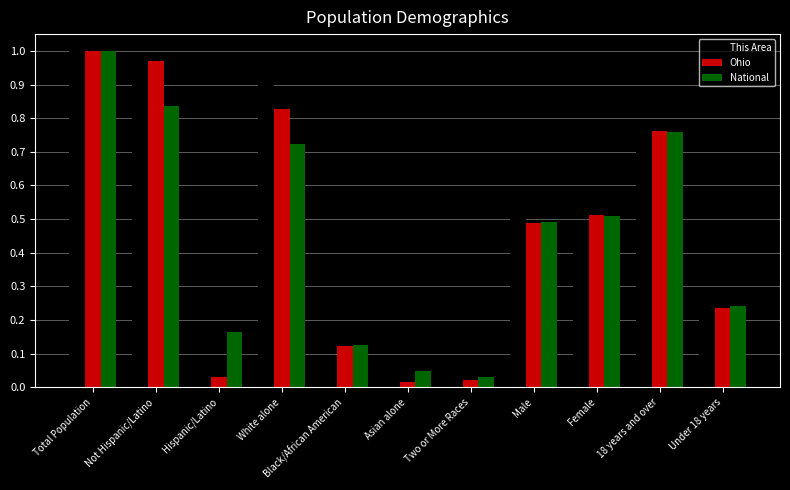

Between Two or More Races and 18 years and over, which series saw the biggest shift?

Ohio